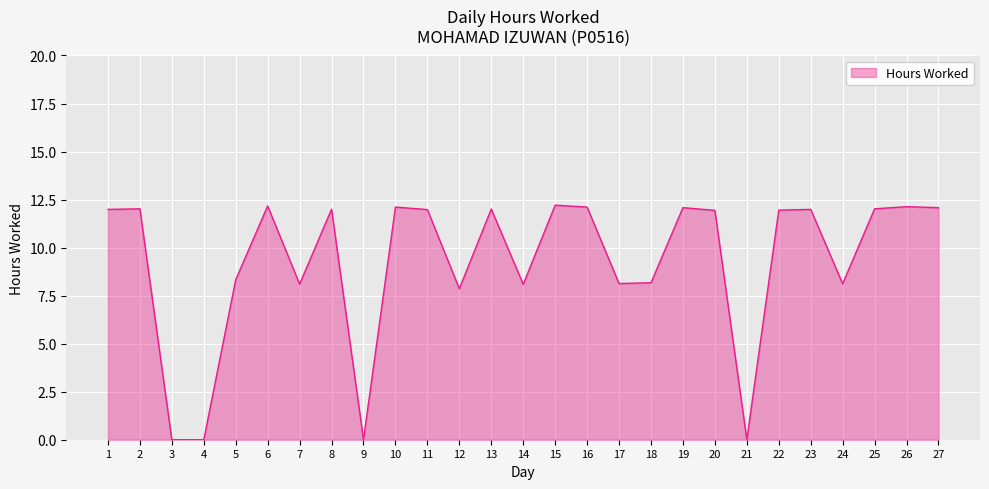

The value at 17 is 13.9. True or false?

False